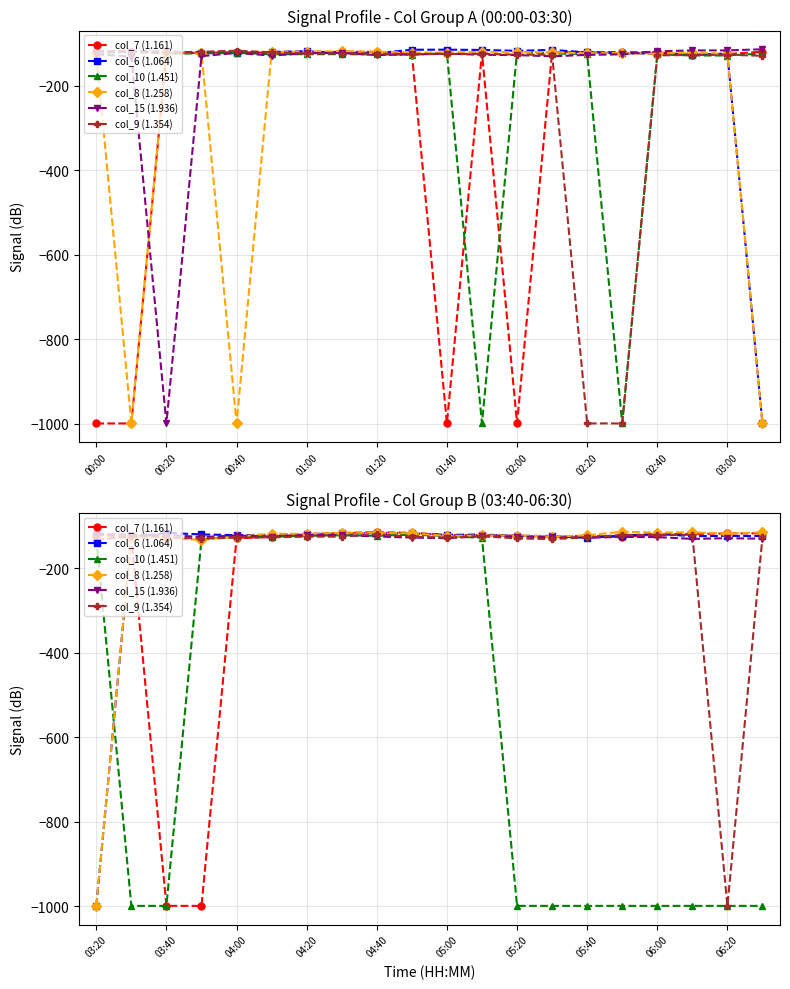

What is the label of the 6th point from the left?

01:40